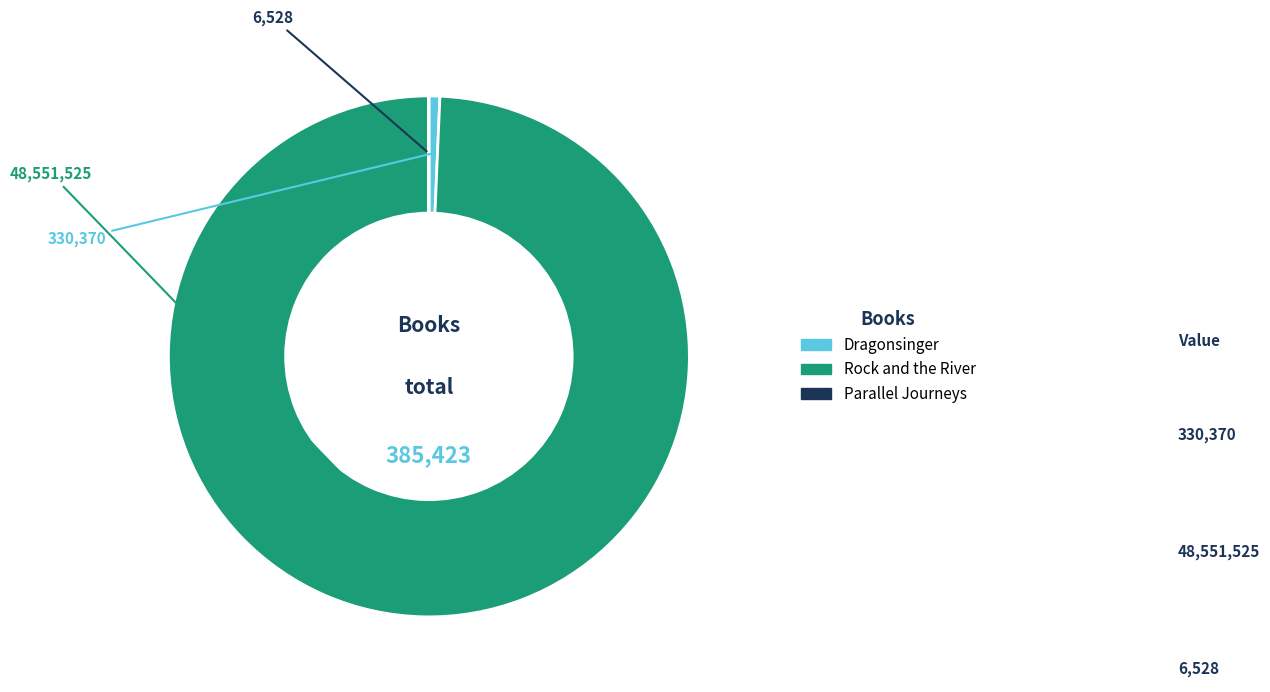

Approximately how many times larger is the value at Rock and the River compared to Dragonsinger?

147.0